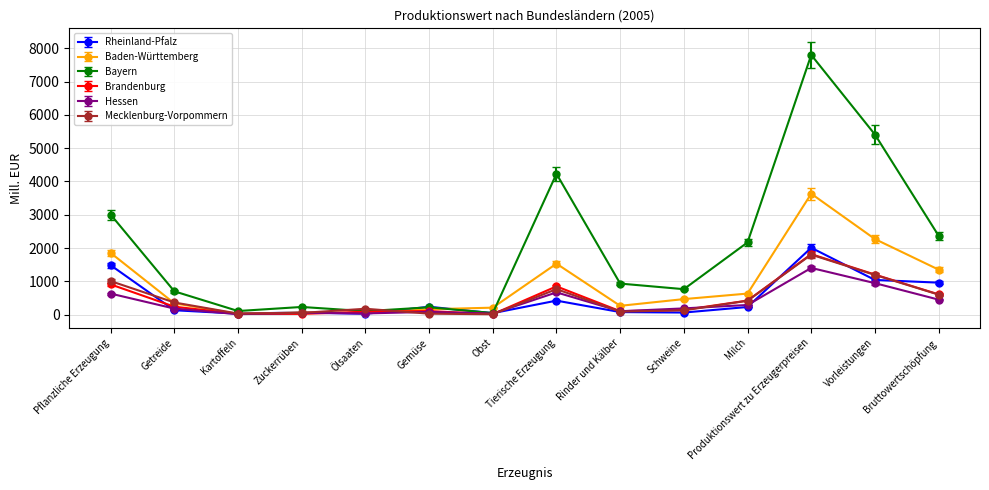

True or false: Mecklenburg-Vorpommern has a value of 419 at Milch.

True